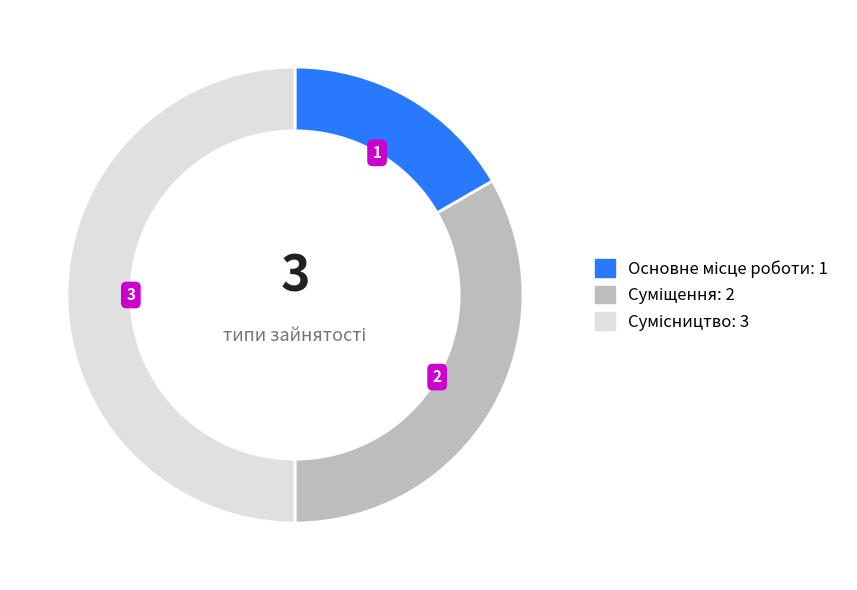

How many segments does this pie chart have?

3